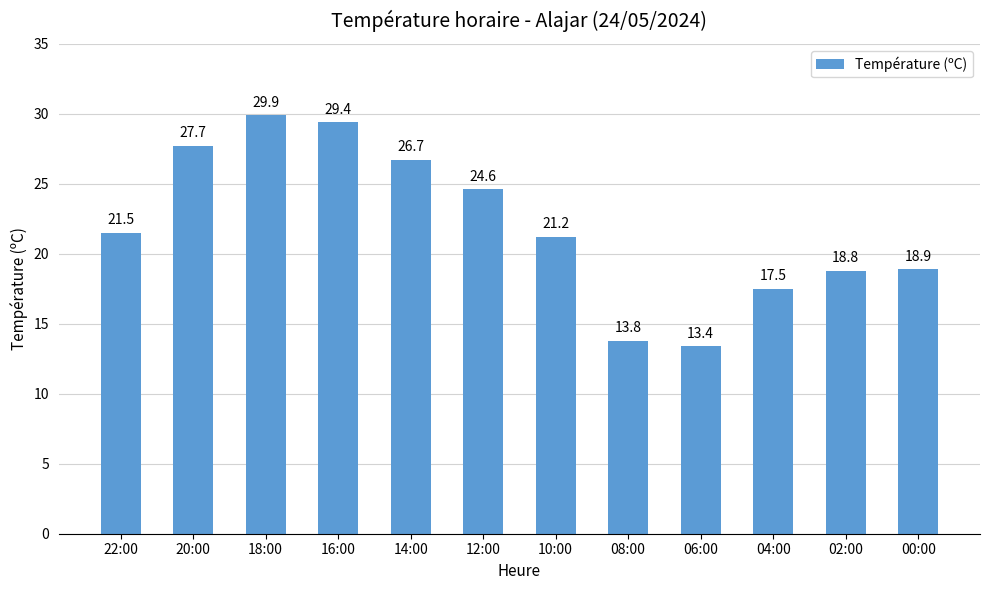

Rank the categories by value from highest to lowest.

18:00, 16:00, 20:00, 14:00, 12:00, 22:00, 10:00, 00:00, 02:00, 04:00, 08:00, 06:00